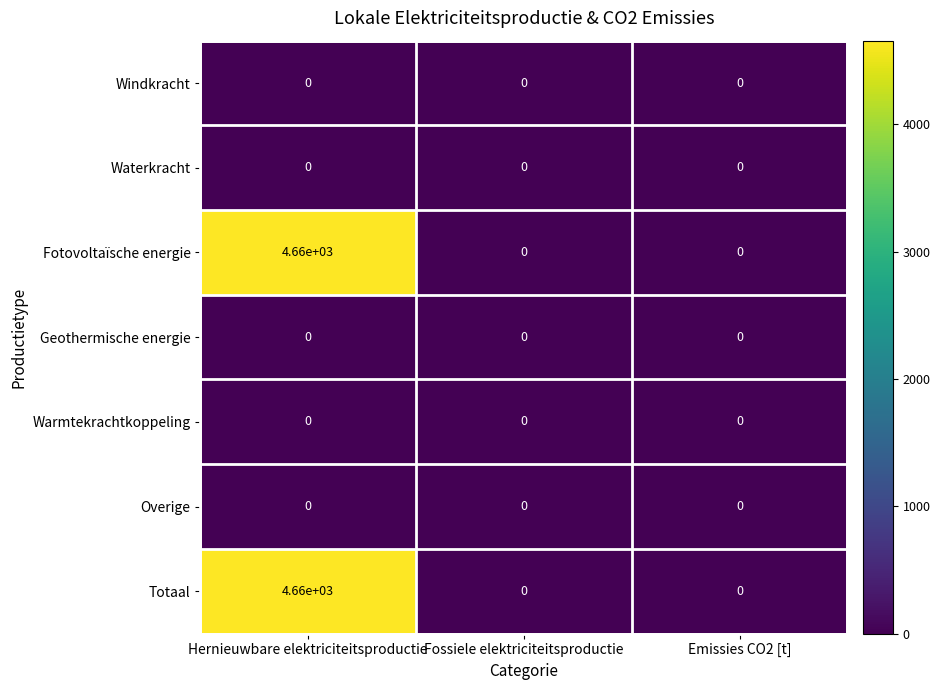

At which category is the sum across all series the highest?

Hernieuwbare elektriciteitsproductie